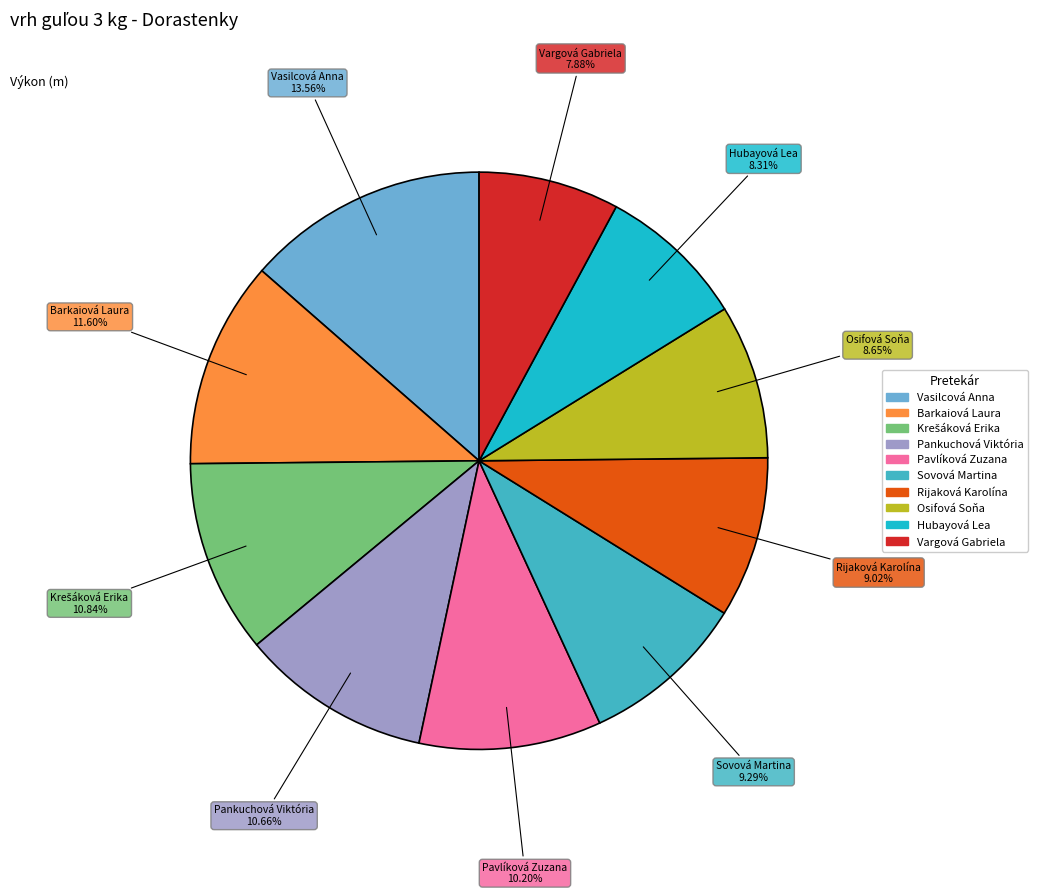

Is it true that Barkaiová Laura is 22% of the pie?

False